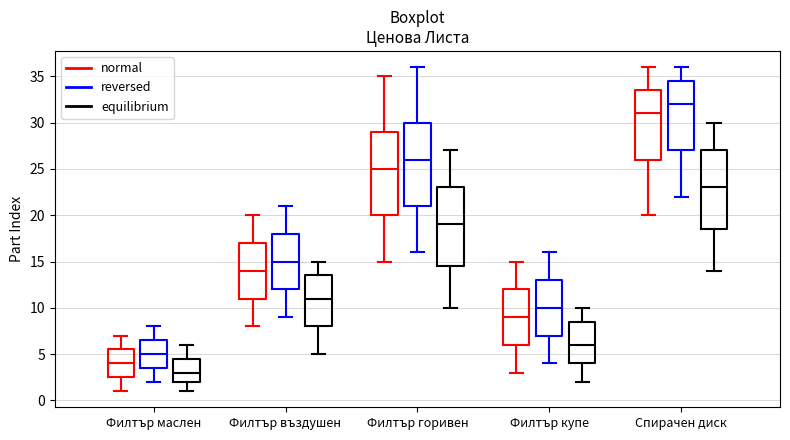

Which box has the lowest median line?

Филтър маслен (equilibrium)